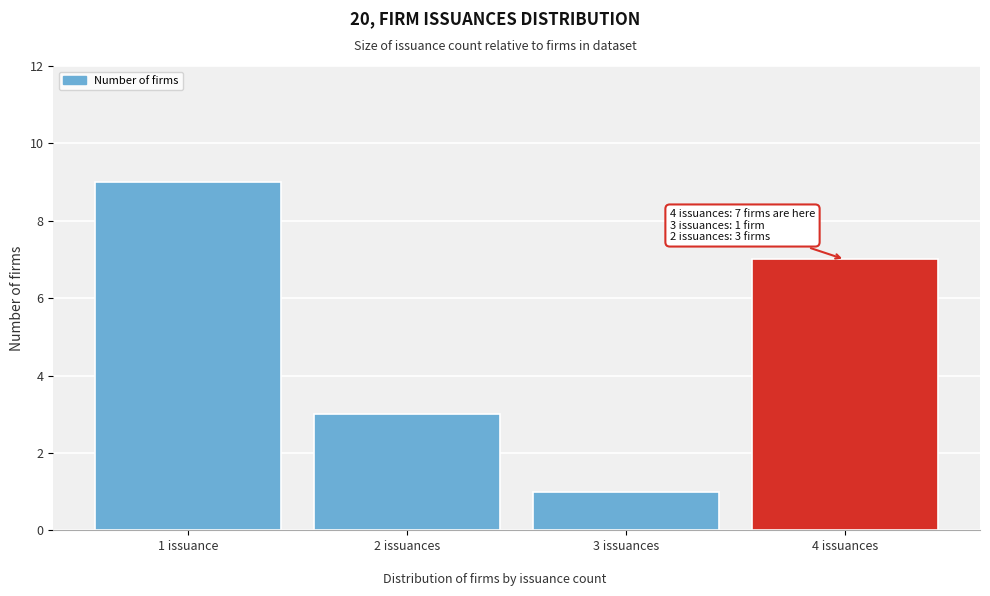

Reading left to right, transcribe all the data shown in this chart.

1 issuance=9	2 issuances=3	3 issuances=1	4 issuances=7